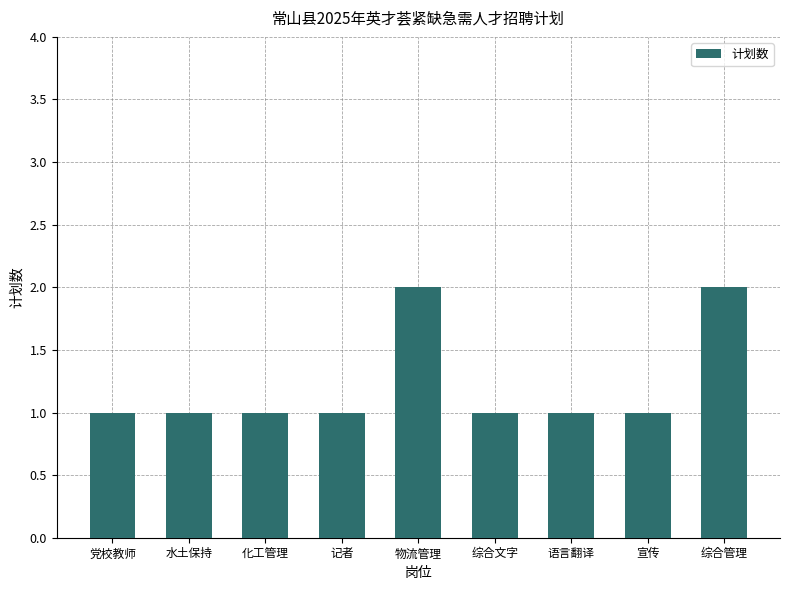

How many data points does each series have?

9